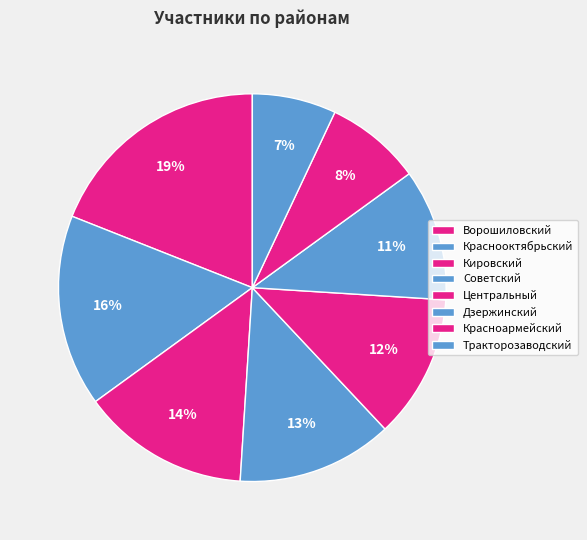

Count the number of slices in the pie.

8